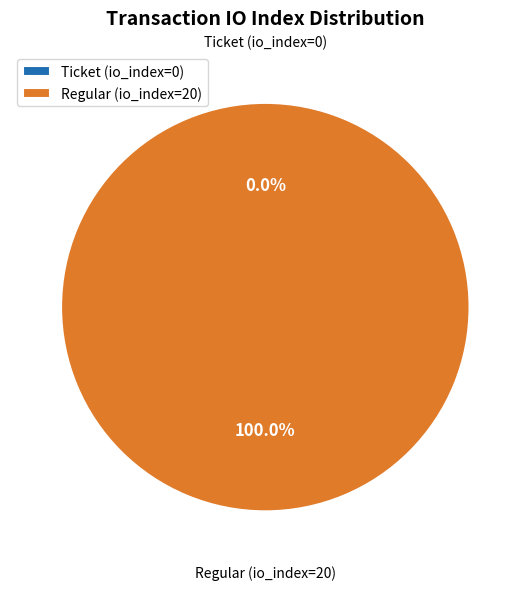

How many segments does this pie chart have?

2